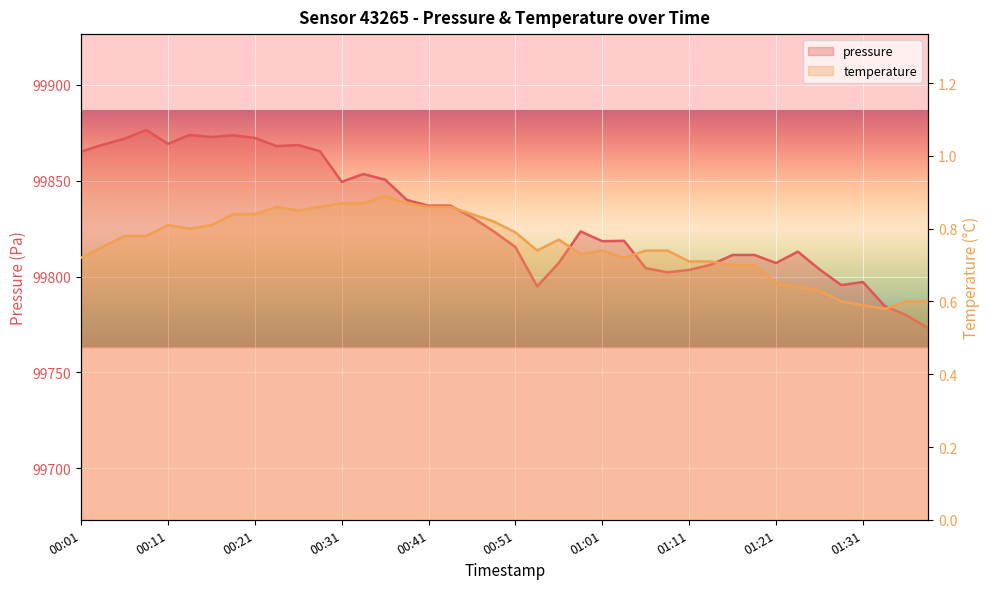

What position from the left is 01:03?

26